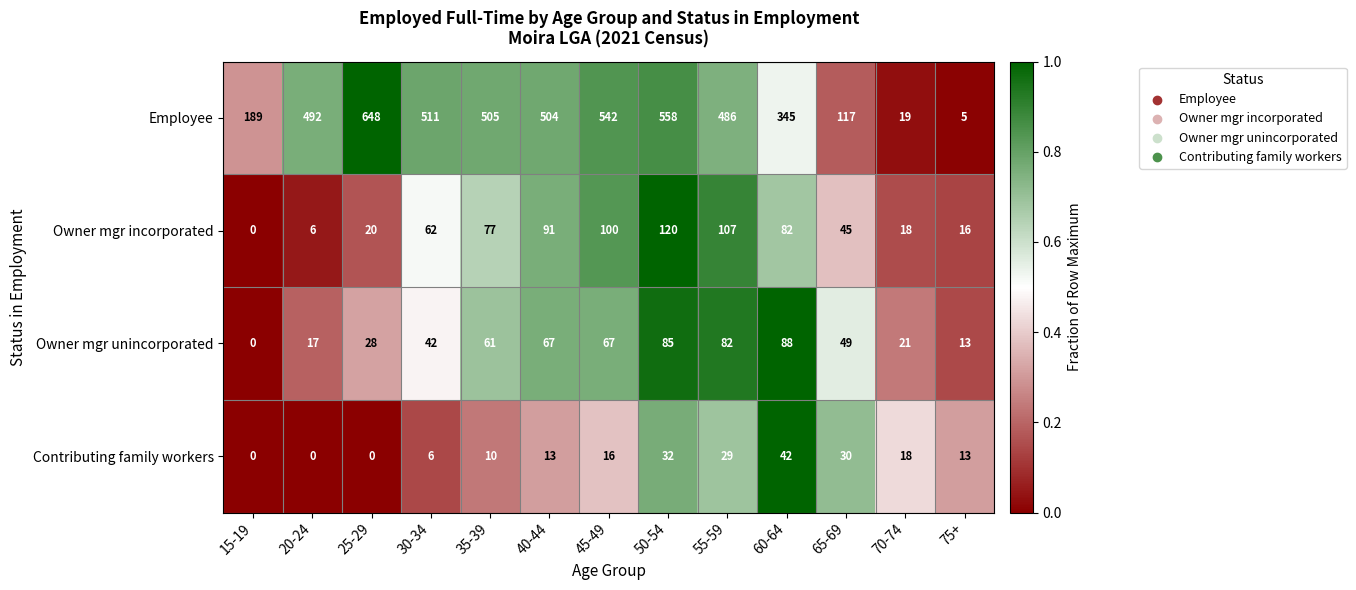

Between 25-29 and 40-44, which series saw the biggest shift?

Employee